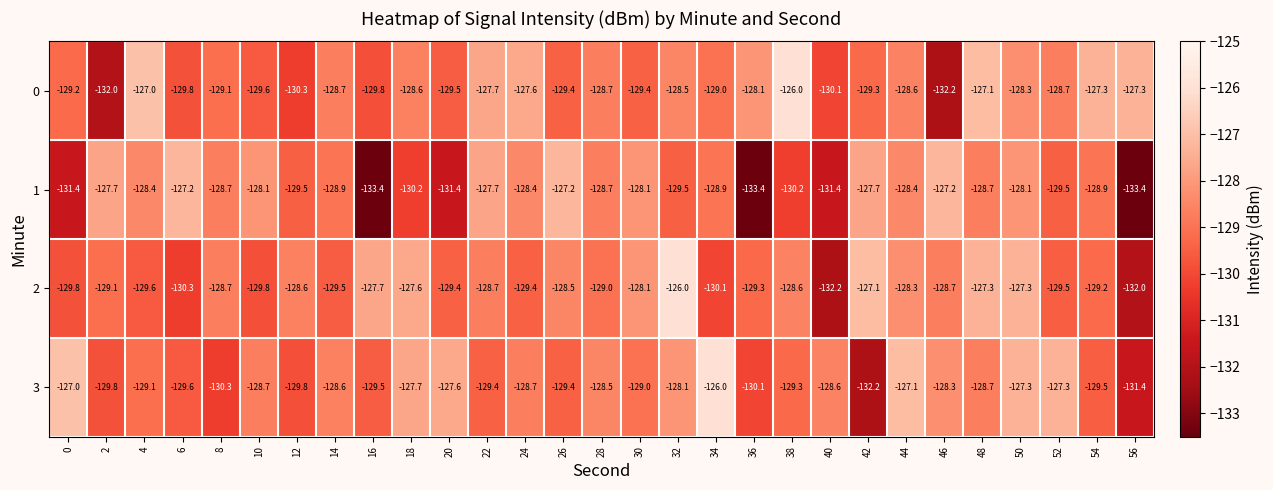

Which series has the widest spread of values?

1